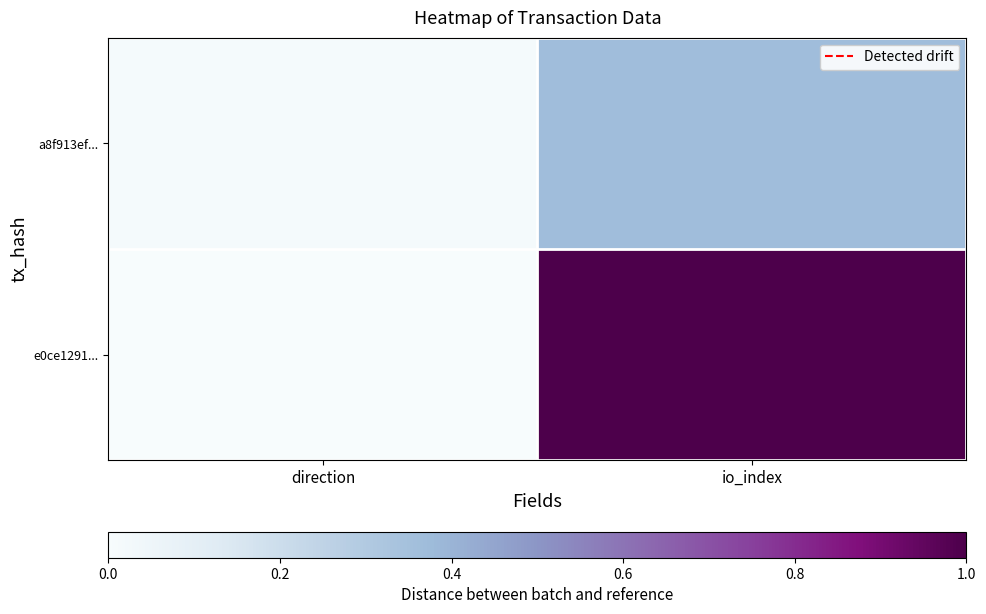

What is the total value across all series at io_index?

1.4